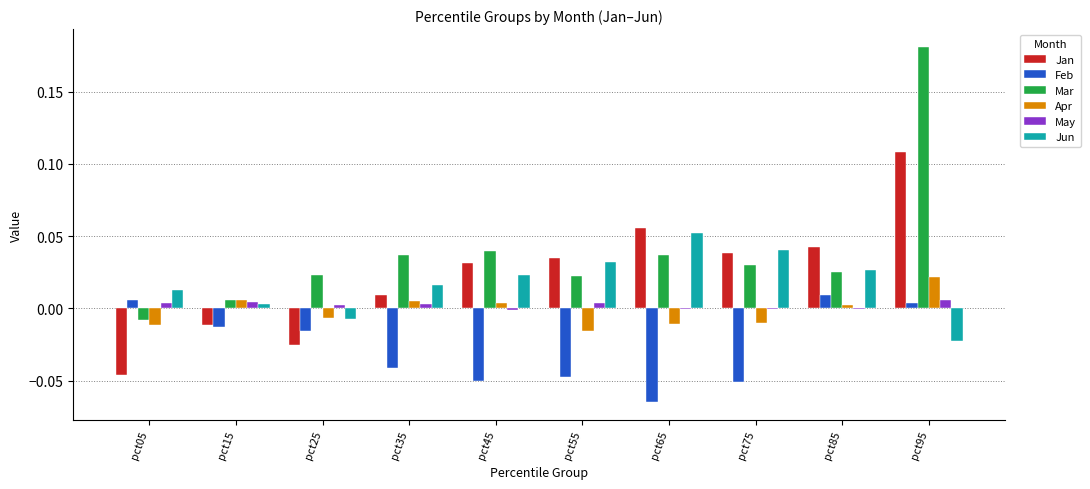

At which category is the sum across all series the highest?

pct95